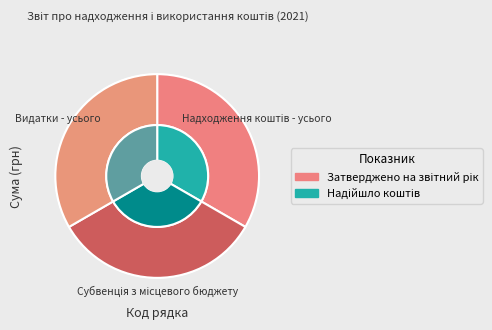

True or false: Субвенція з місцевого бюджету accounts for 19% of the total.

False